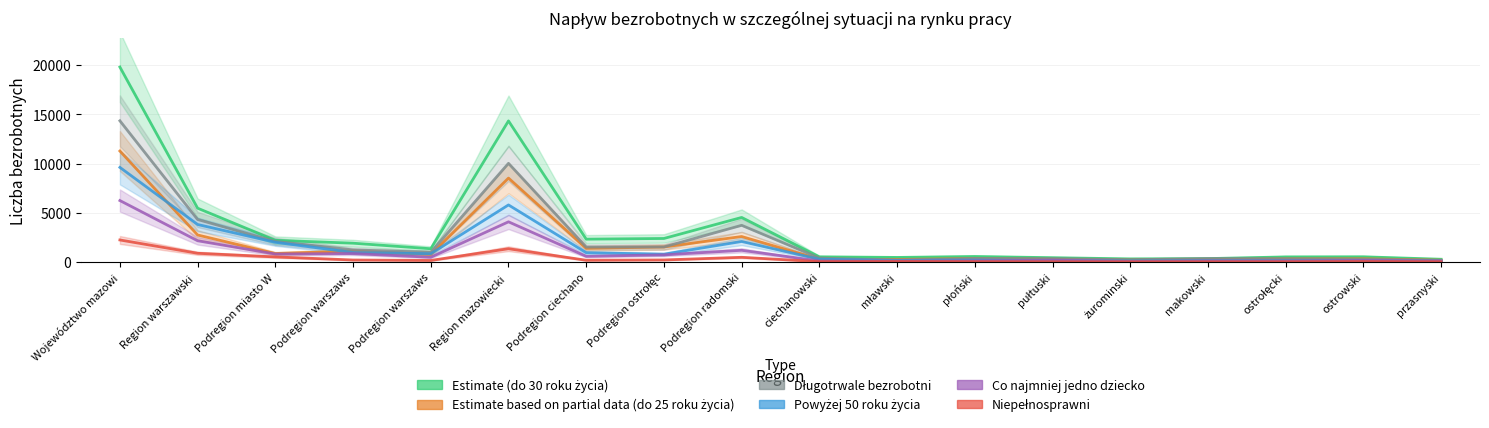

What is the label of the 14th point from the left?

żurominski